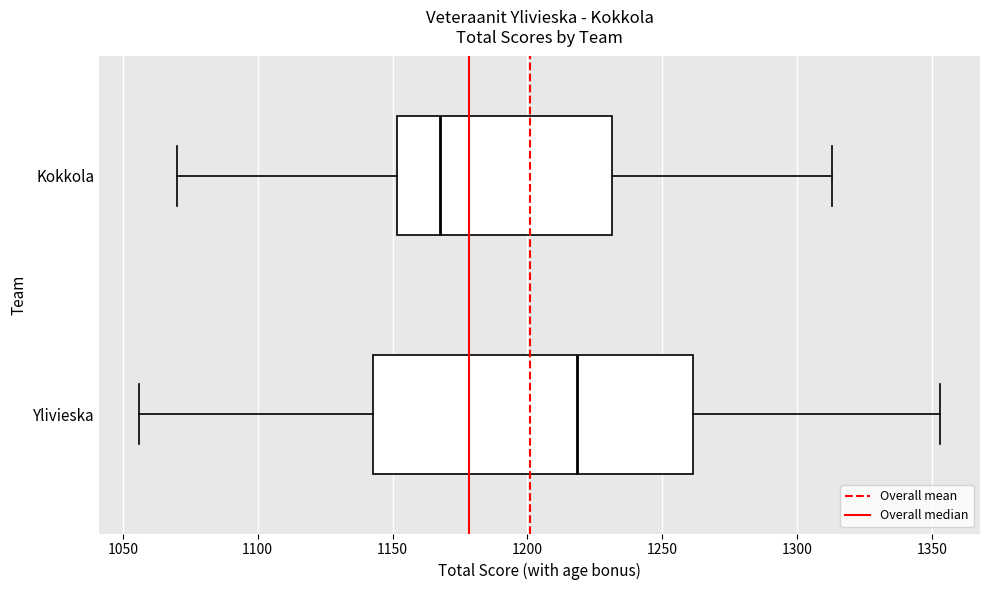

Which box has the furthest to the right median line?

Ylivieska